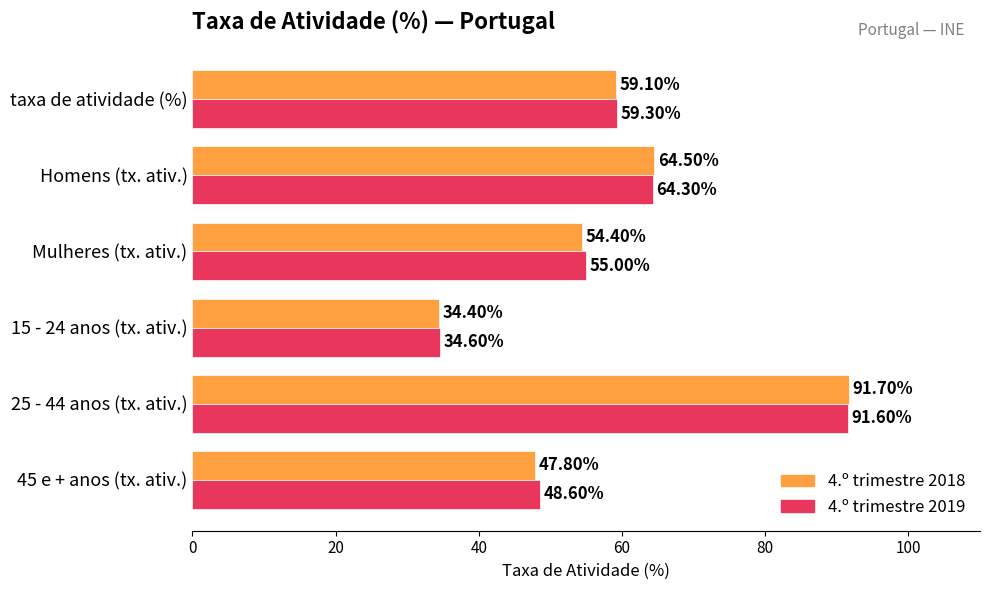

What are all the series names shown in the legend?

4.º trimestre 2018, 4.º trimestre 2019